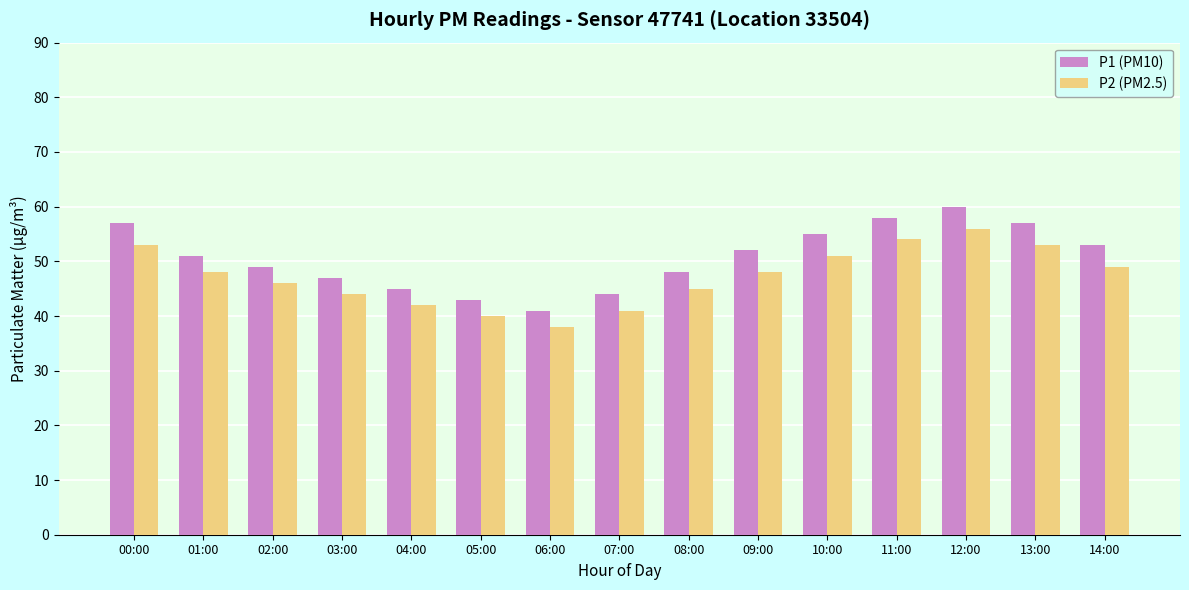

What is the total value across all series at 05:00?

83